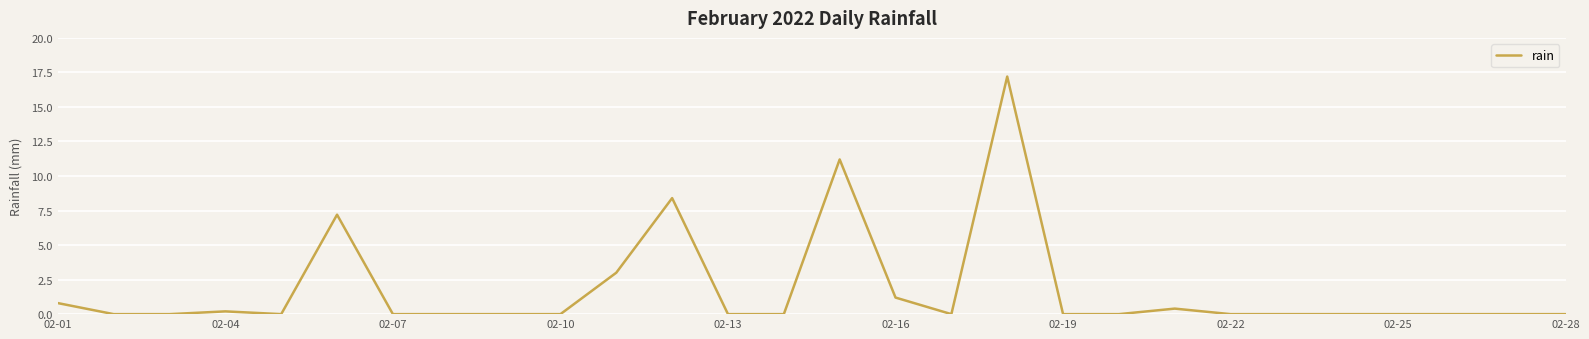

What is the greatest value displayed?

17.2